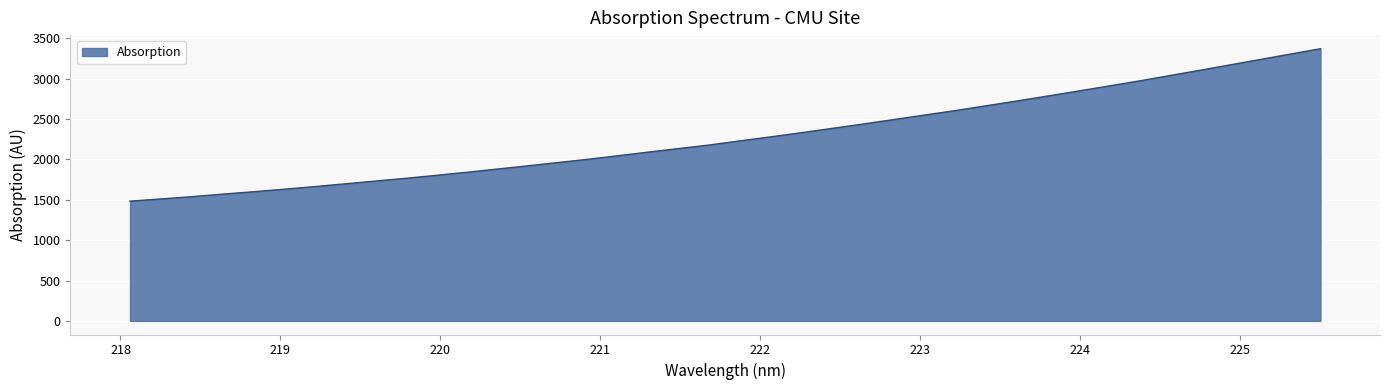

What is the minimum value shown in the chart?

1482.8